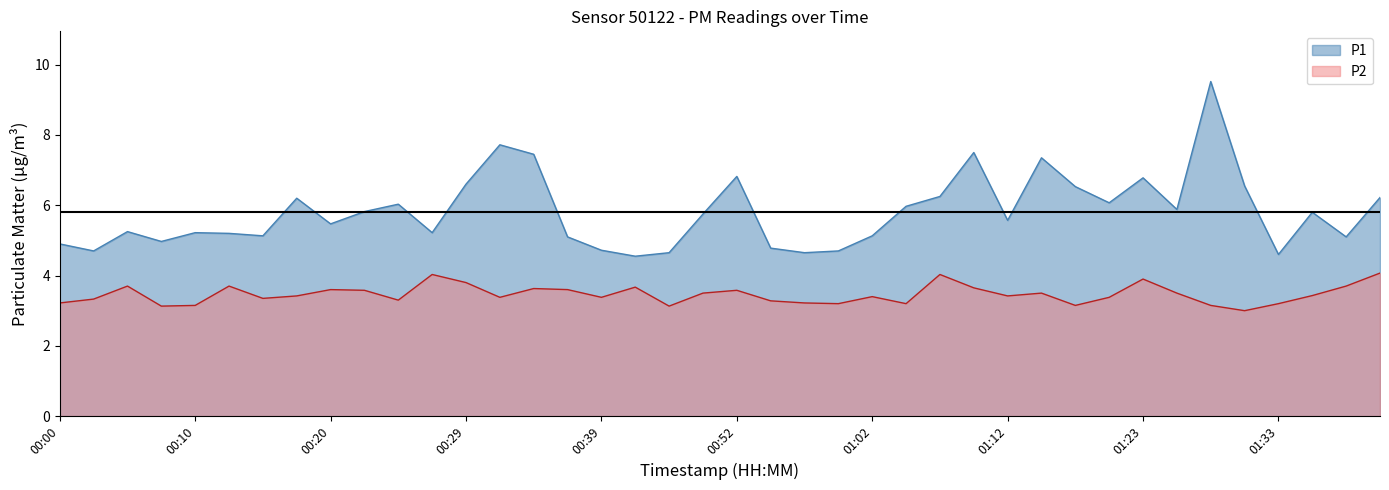

What is the minimum value for P1?

4.5